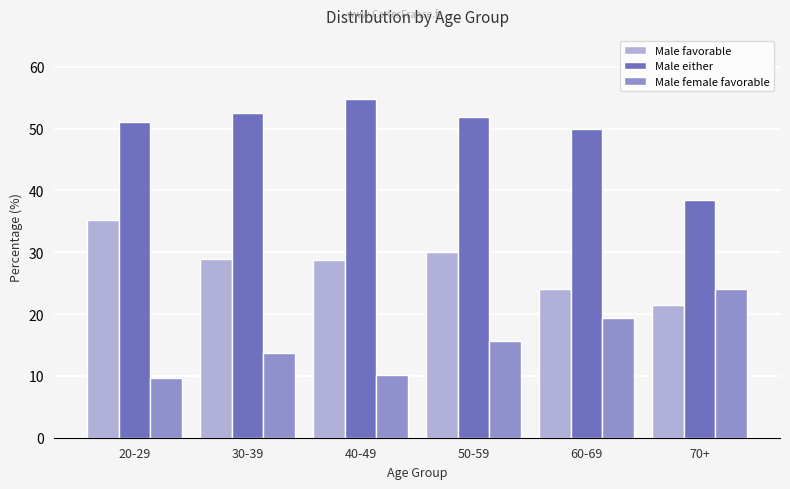

Which category has the lowest value in the Male either series?

70+